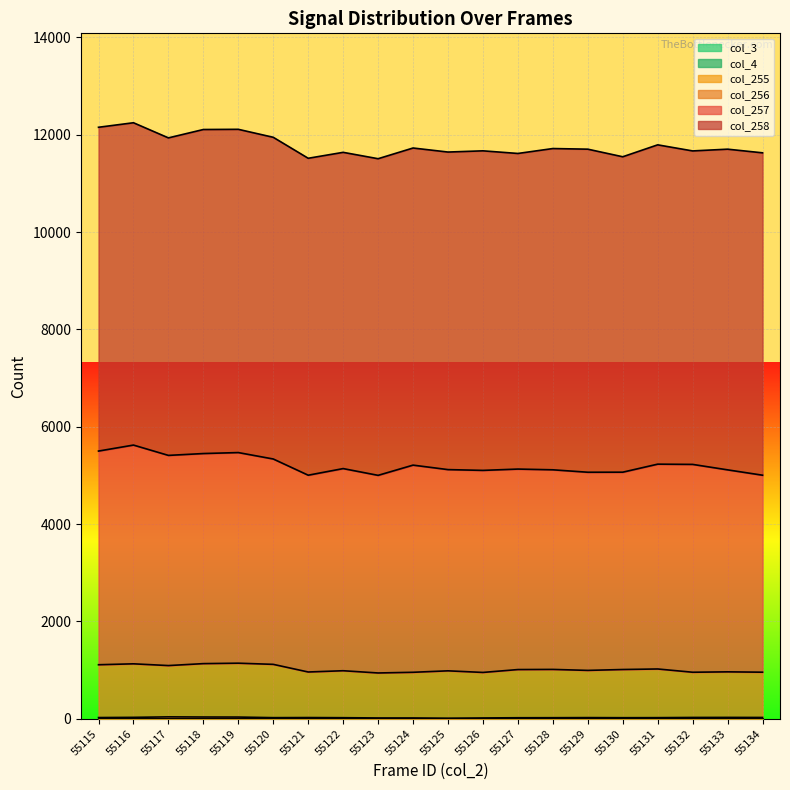

True or false: col_257 and col_3 cross at least once.

False